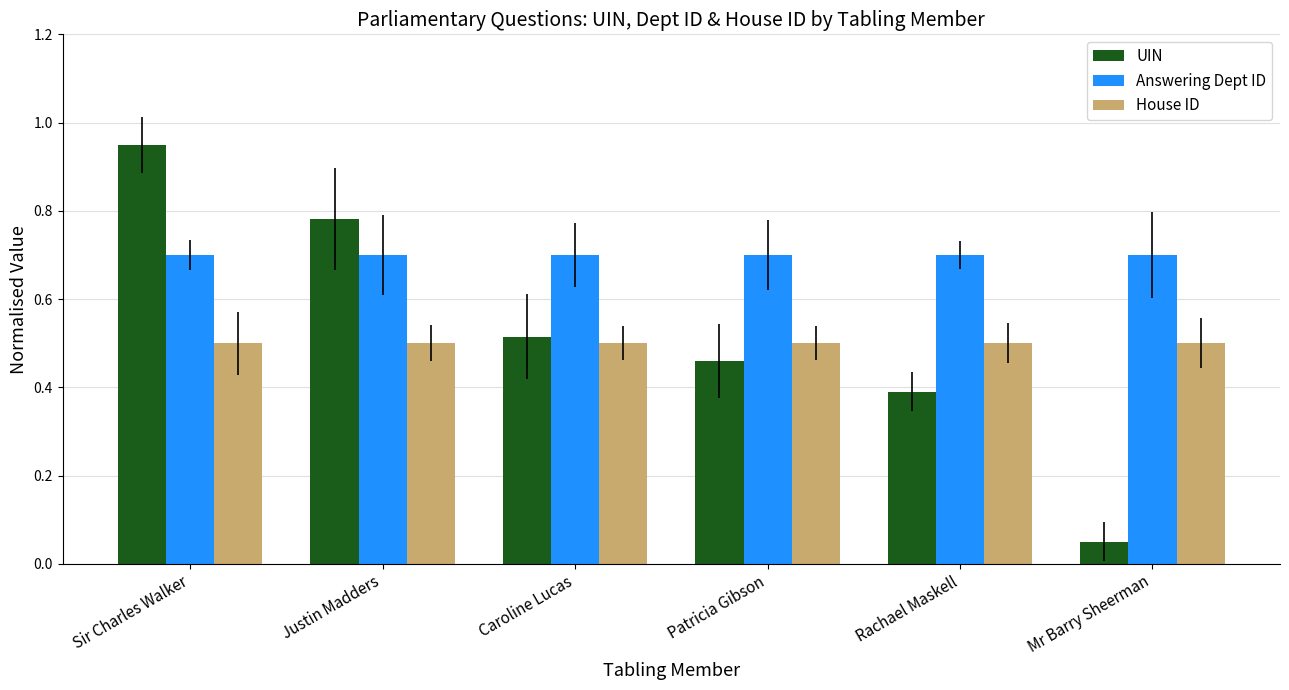

At which label is UIN closest to 0?

Mr Barry Sheerman